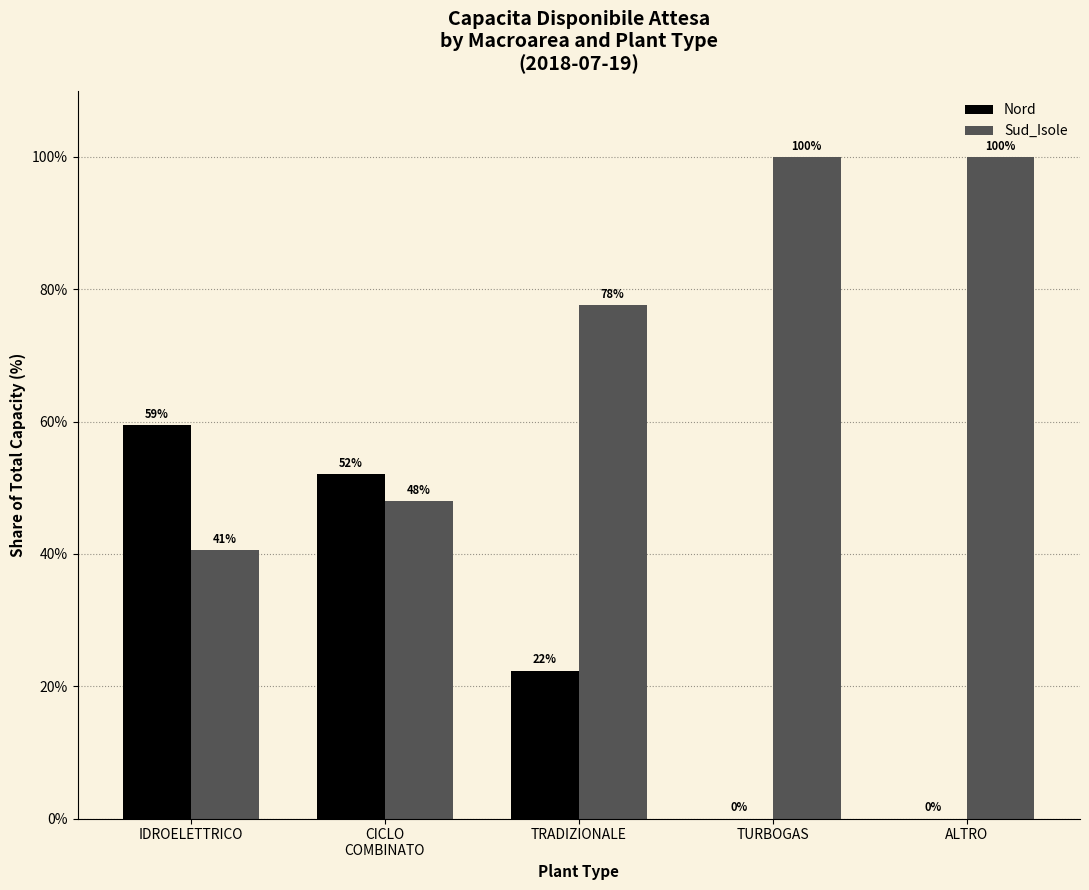

Is the value of Nord at IDROELETTRICO greater than the value of Sud_Isole at TURBOGAS?

No